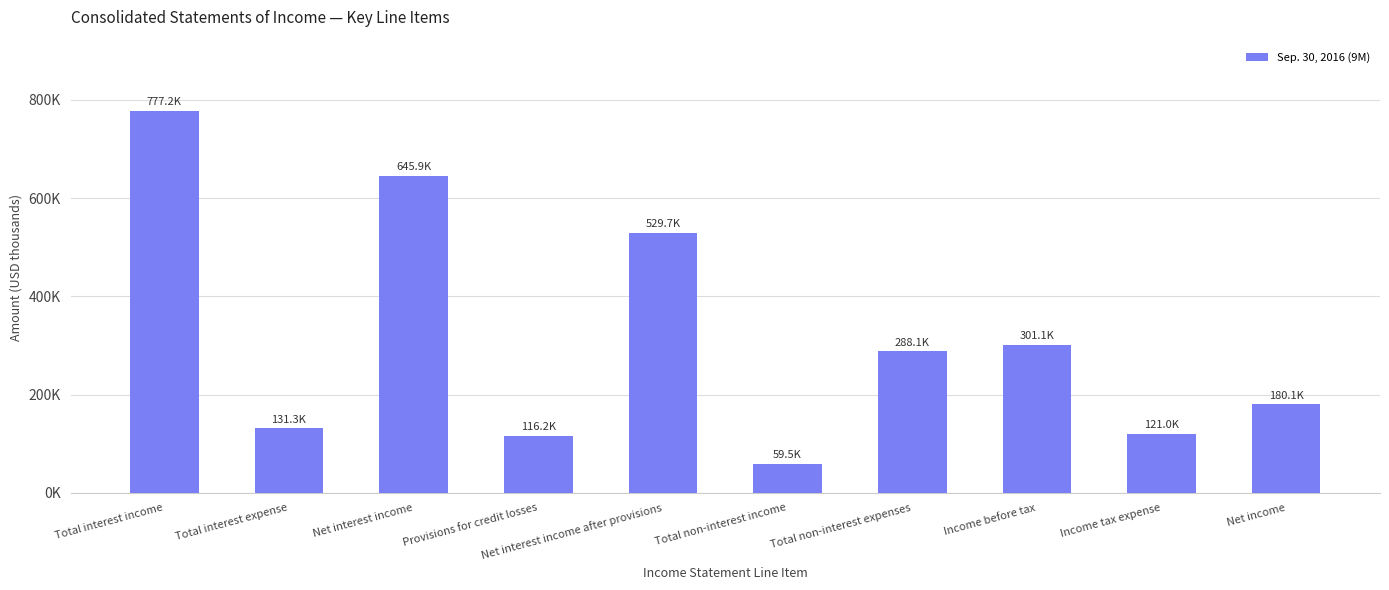

Are the bars horizontal?

No